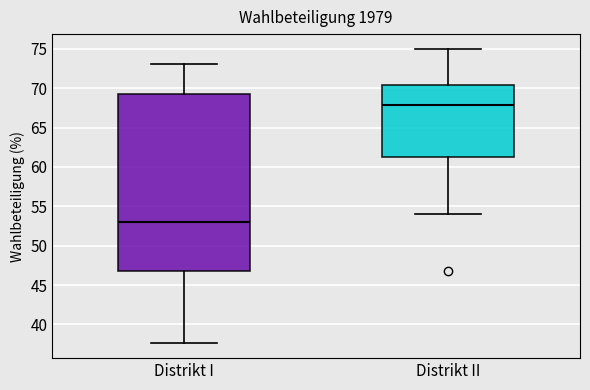

Reading left to right, read every box against the y-axis: the position of its median line, the range the box covers, and the ends of its whiskers. The values are not printed on the chart, so give them approximately, as read against the axis.

Distrikt I: median 53.0, box 46.5 to 69.0, whiskers 37.5 to 73.0
Distrikt II: median 68.0, box 61.0 to 70.5, whiskers 54.0 to 75.0